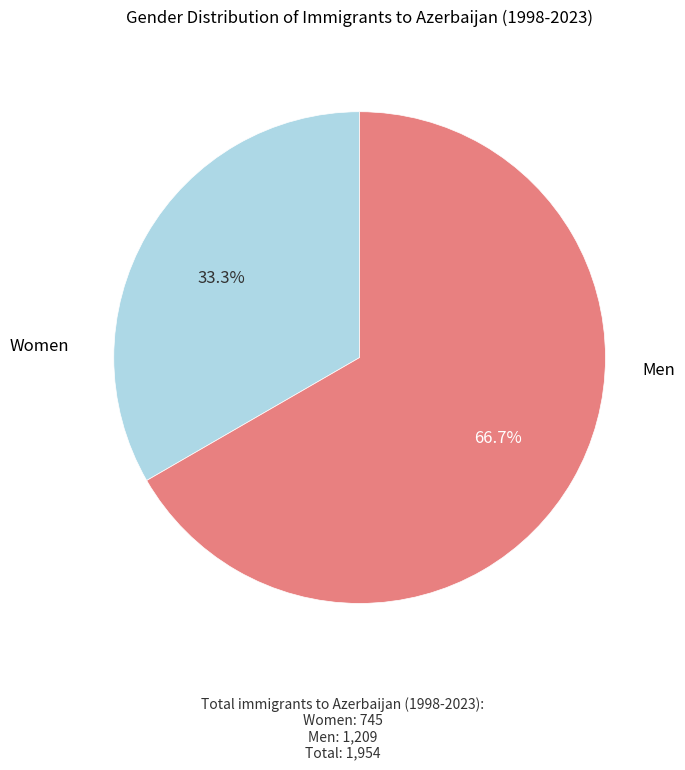

Is there any slice that represents more than half of the pie?

Yes